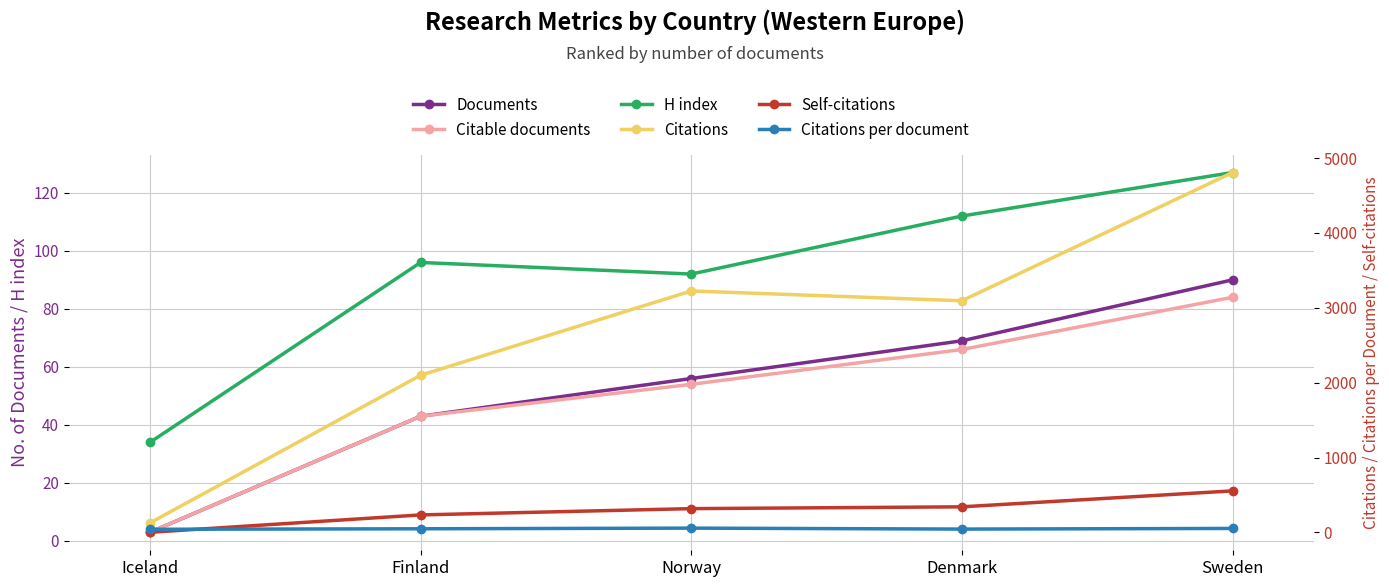

Rank the series at Norway from lowest to highest value.

Citable documents, Documents, Citations per document, H index, Self-citations, Citations